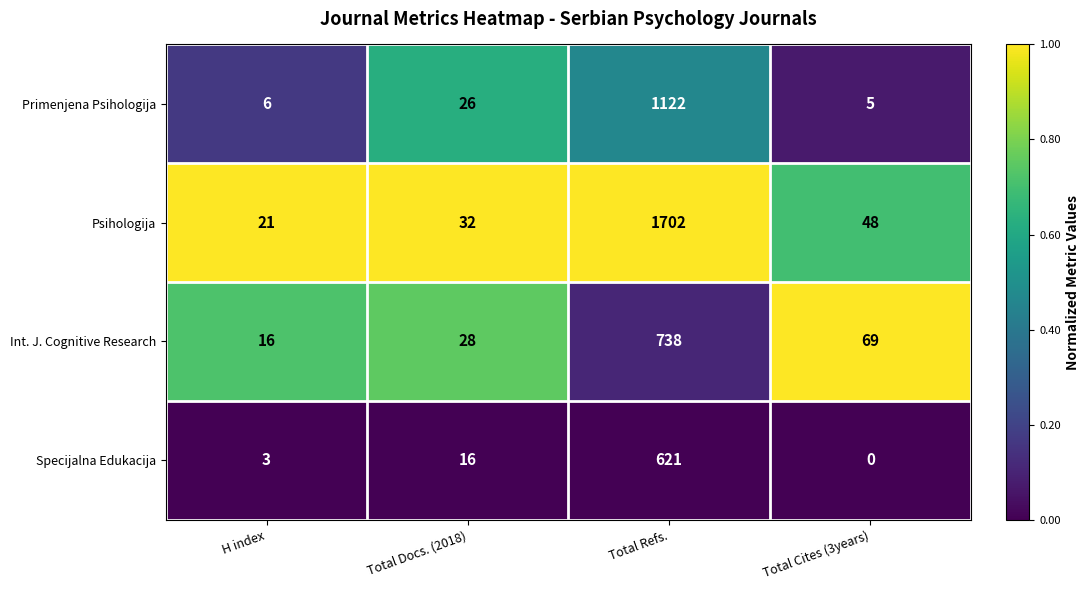

The Int. J. Cognitive Research series shows 28 at Total Docs. (2018). True or false?

True